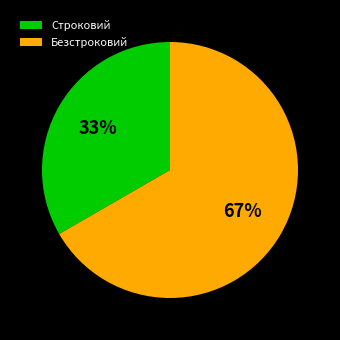

Does Безстроковий represent more than half of the total?

Yes